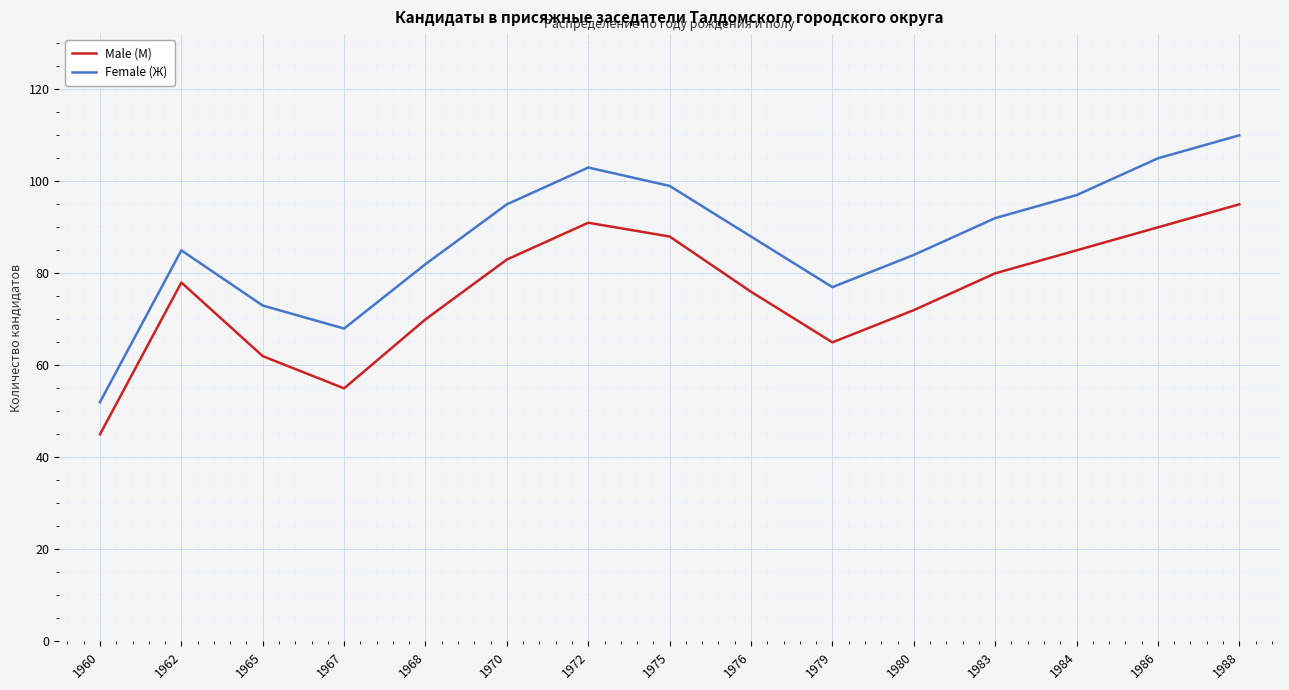

What is the difference between the maximum and minimum values in the Male (М) series?

50